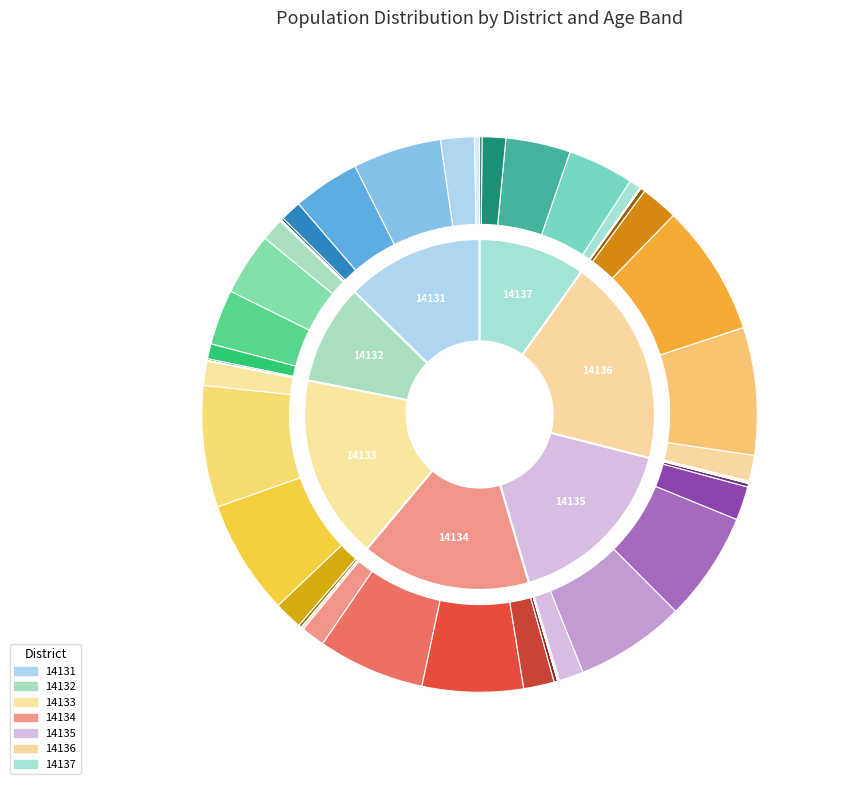

Is it true that 14131 is 25% of the pie?

False